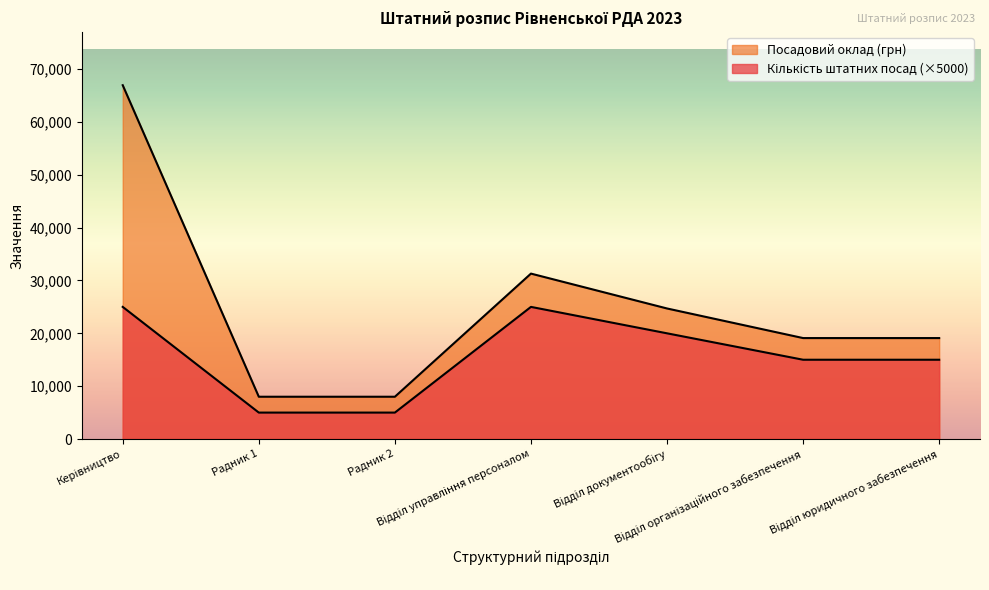

Does the chart have visible grid lines?

No